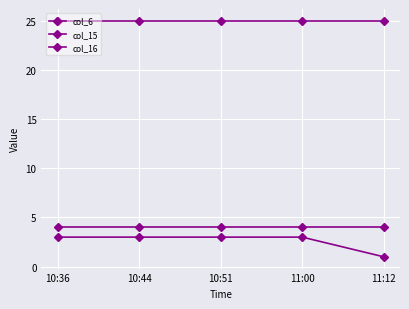

The value of col_6 at 10:51 is 7. True or false?

False